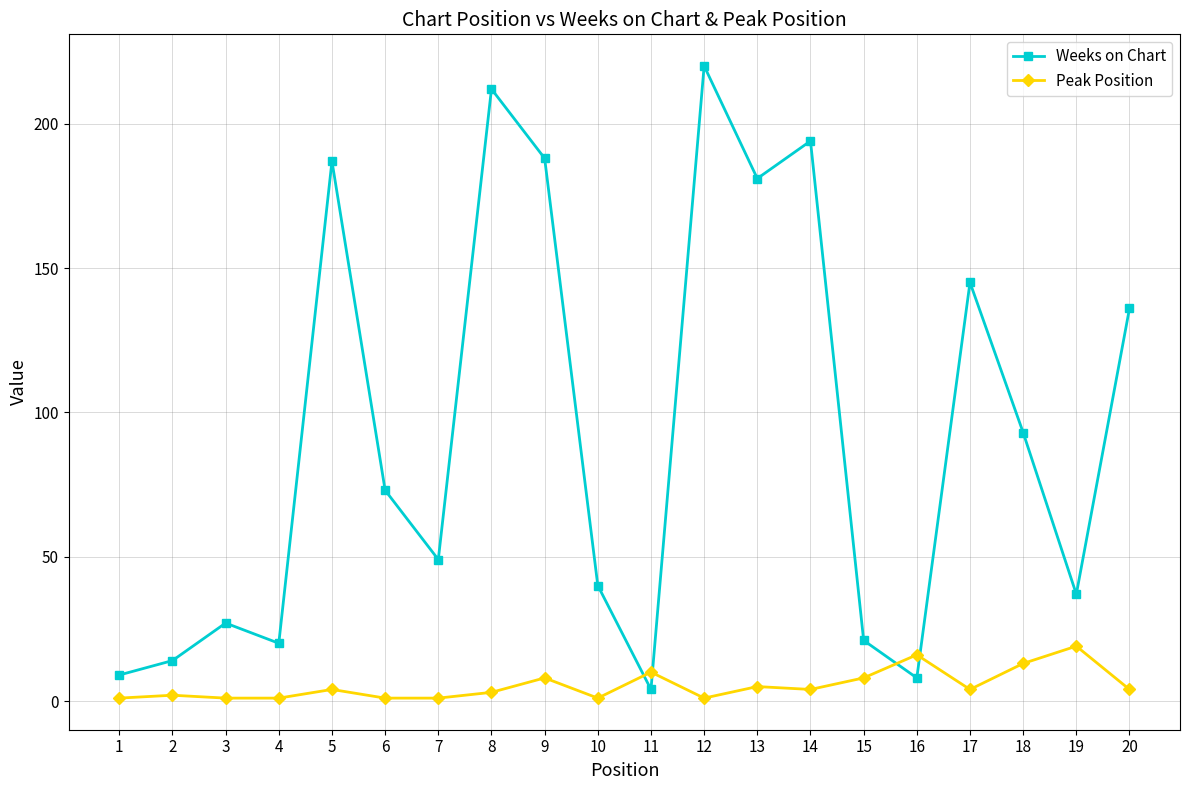

What is the approximate value of Weeks on Chart at 17, to the nearest 5?

145